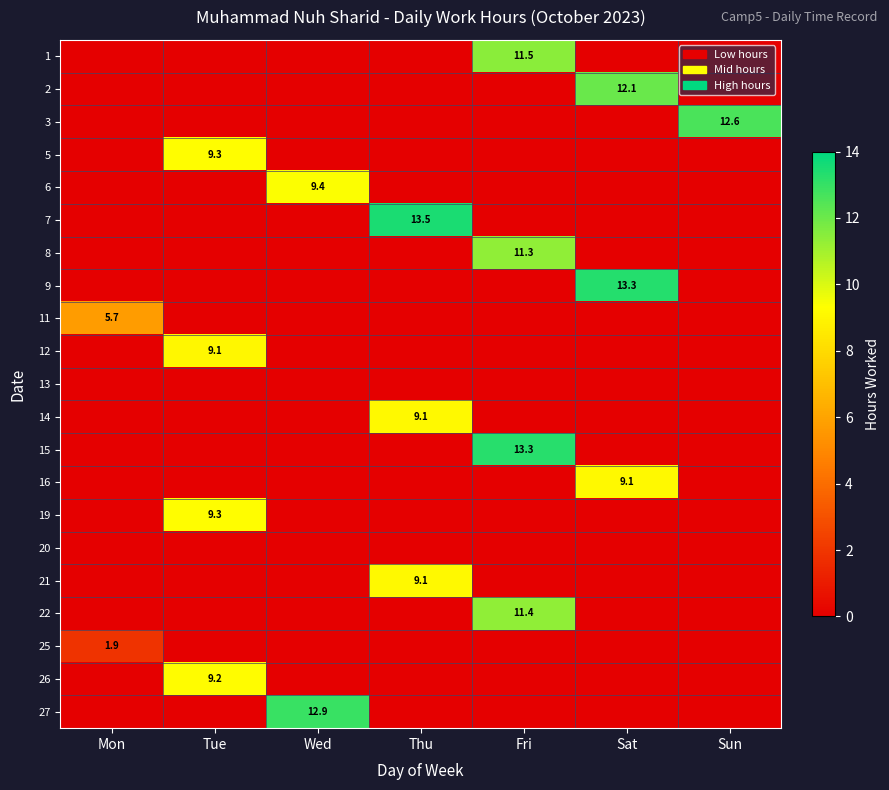

Which has a higher value, Mon or Sun?

Mon